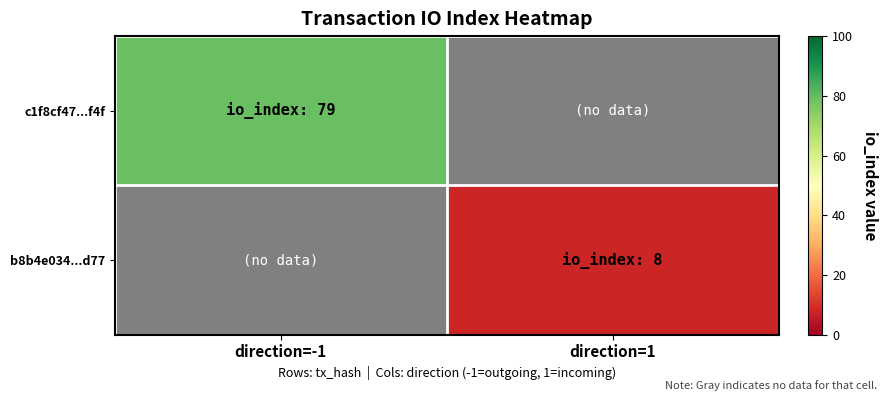

What is the minimum value shown in the chart?

8.0